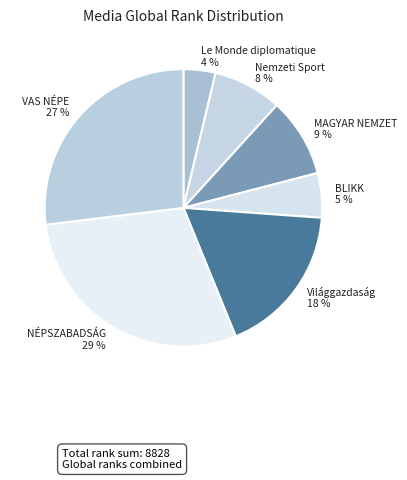

How many slices are in this pie chart?

7